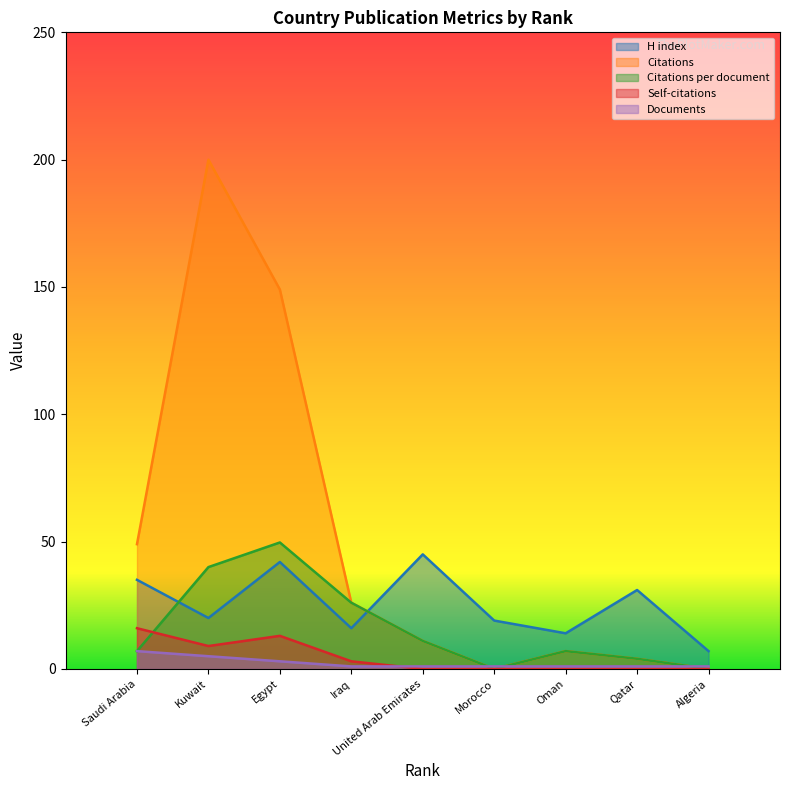

What is the approximate value of Citations at Egypt?

149.0